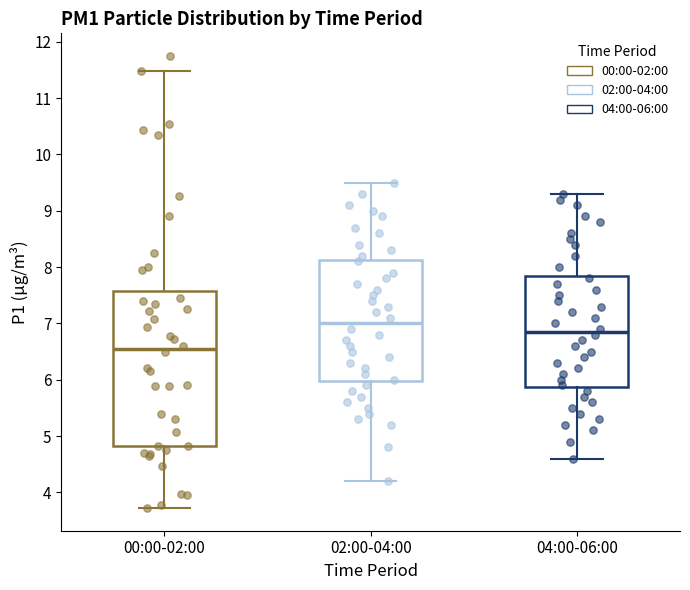

Comparing the boxes themselves (not the whiskers), which one is the tallest?

00:00-02:00